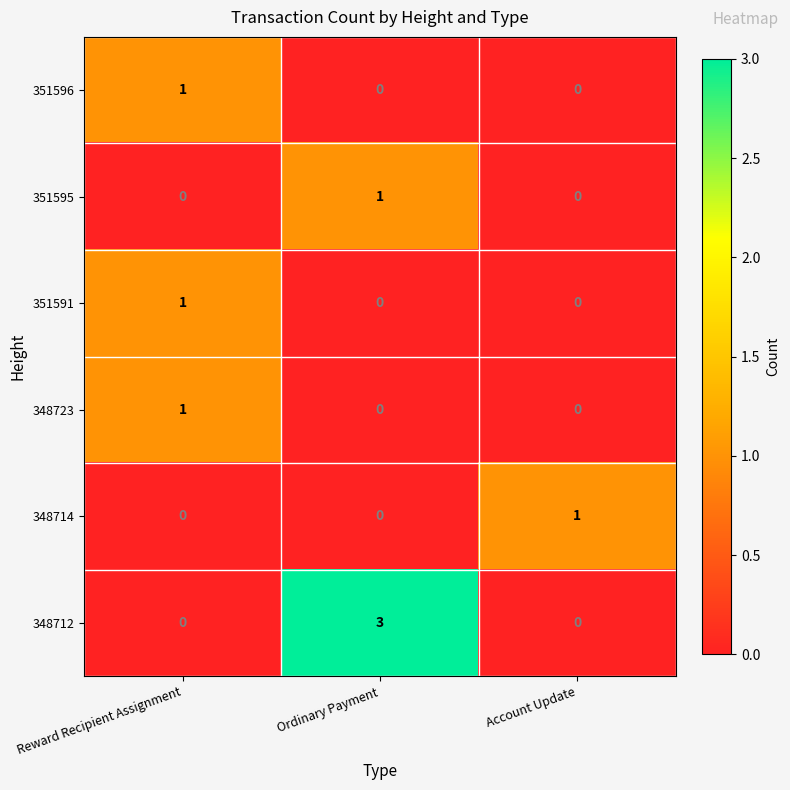

Reading left to right, transcribe all the data shown in this chart.

351596: Reward Recipient Assignment=1	Ordinary Payment=0	Account Update=0
351595: Reward Recipient Assignment=0	Ordinary Payment=1	Account Update=0
351591: Reward Recipient Assignment=1	Ordinary Payment=0	Account Update=0
348723: Reward Recipient Assignment=1	Ordinary Payment=0	Account Update=0
348714: Reward Recipient Assignment=0	Ordinary Payment=0	Account Update=1
348712: Reward Recipient Assignment=0	Ordinary Payment=3	Account Update=0